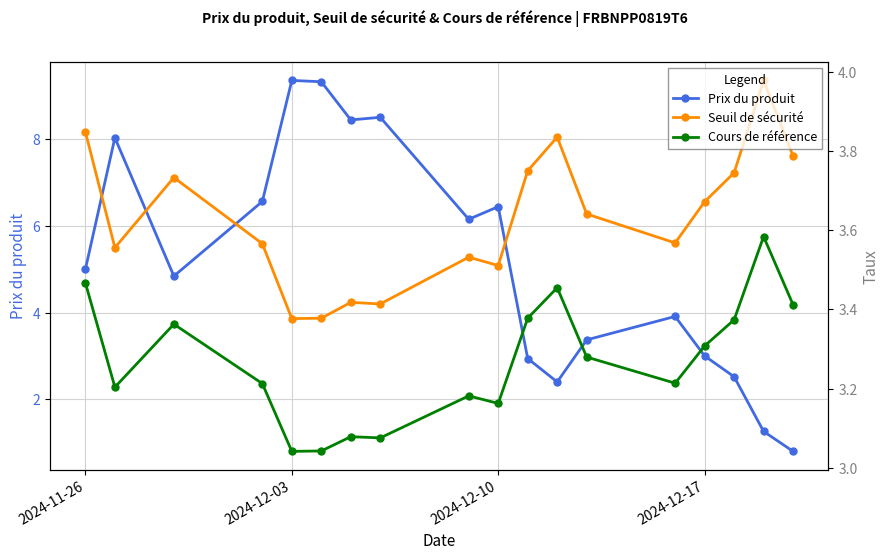

What is the average value of the Cours de référence series?

3.3